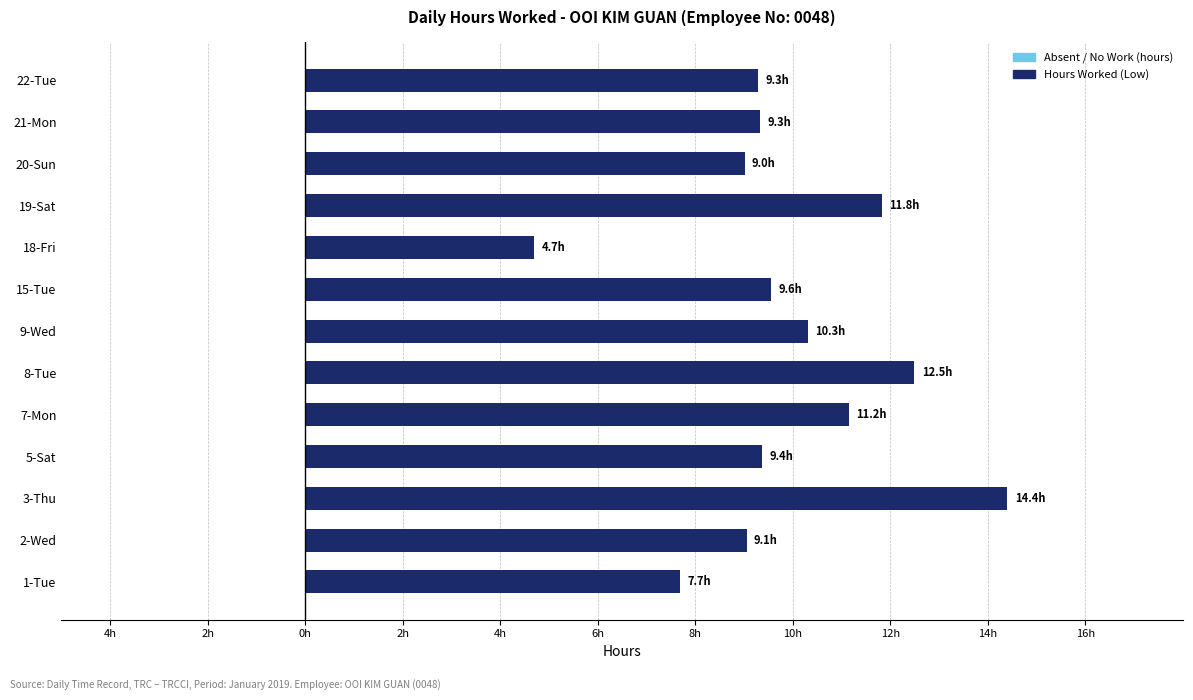

Does the chart contain stacked bars?

No